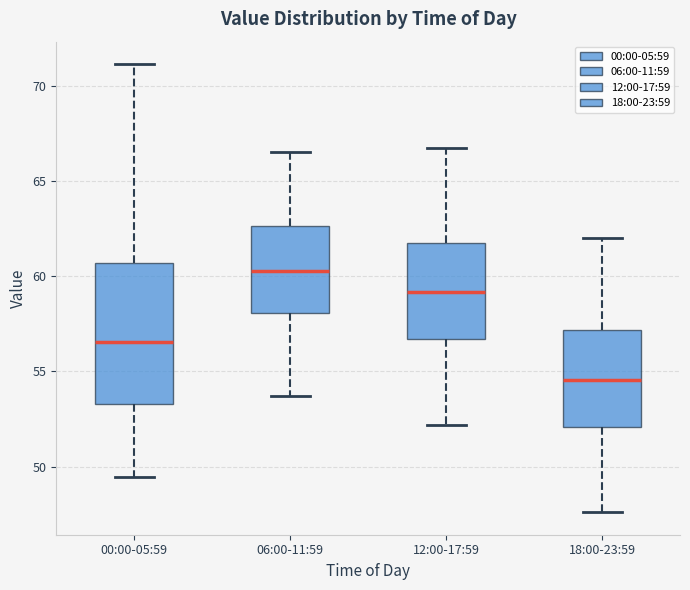

Reading left to right, read every box against the y-axis: the position of its median line, the range the box covers, and the ends of its whiskers. The values are not printed on the chart, so give them approximately, as read against the axis.

00:00-05:59: median 56.5, box 53.5 to 60.5, whiskers 49.5 to 71.0
06:00-11:59: median 60.5, box 58.0 to 62.5, whiskers 53.5 to 66.5
12:00-17:59: median 59.0, box 56.5 to 62.0, whiskers 52.0 to 66.5
18:00-23:59: median 54.5, box 52.0 to 57.0, whiskers 47.5 to 62.0